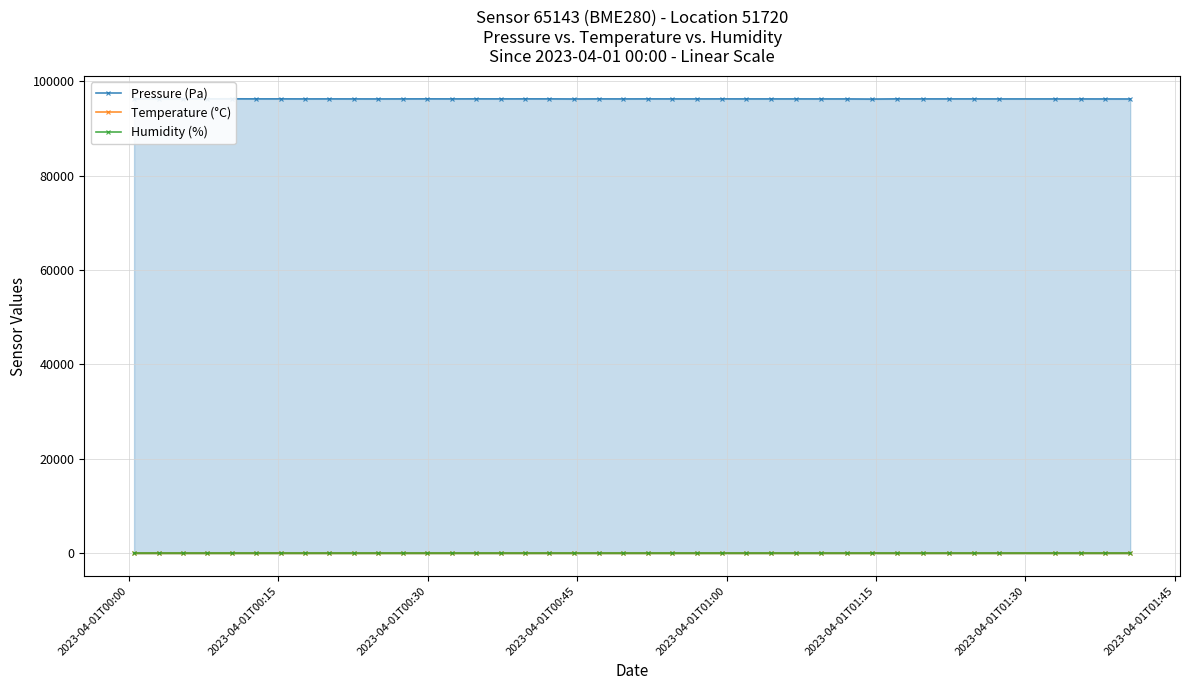

What is the maximum value for Temperature (°C)?

24.4